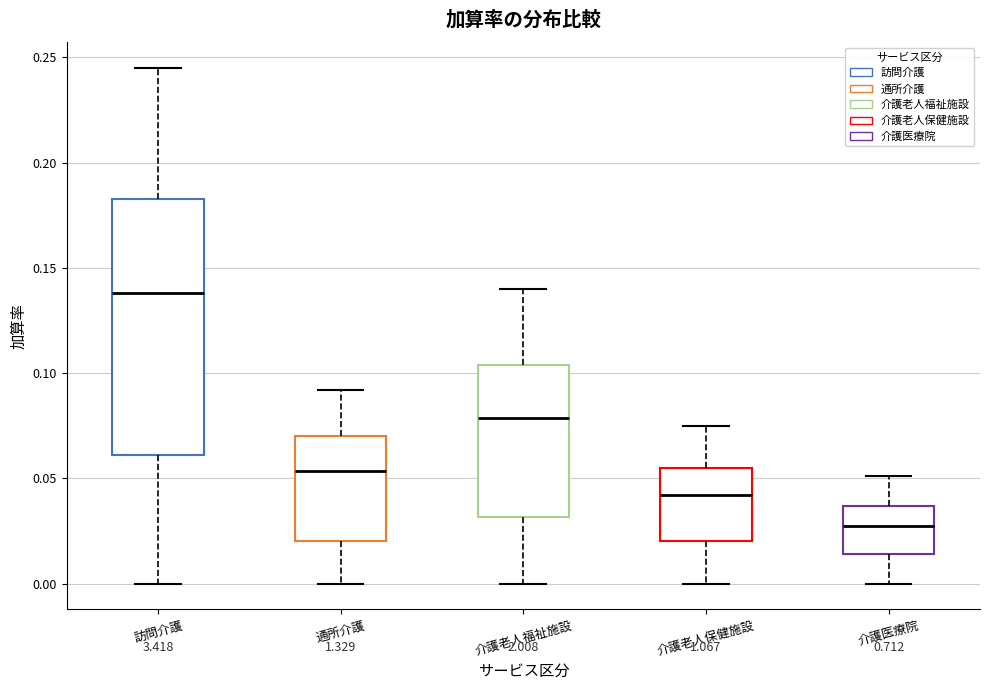

Reading left to right, transcribe this box plot: for each box, give where its median line is, the range the box spans, and where its two whiskers end, as read against the y-axis. The values are not printed on the chart, so give them approximately, as read against the axis.

訪問介護: median 0.140, box 0.060 to 0.185, whiskers 0.000 to 0.245
通所介護: median 0.055, box 0.020 to 0.070, whiskers 0.000 to 0.090
介護老人福祉施設: median 0.080, box 0.030 to 0.105, whiskers 0.000 to 0.140
介護老人保健施設: median 0.040, box 0.020 to 0.055, whiskers 0.000 to 0.075
介護医療院: median 0.030, box 0.015 to 0.035, whiskers 0.000 to 0.050